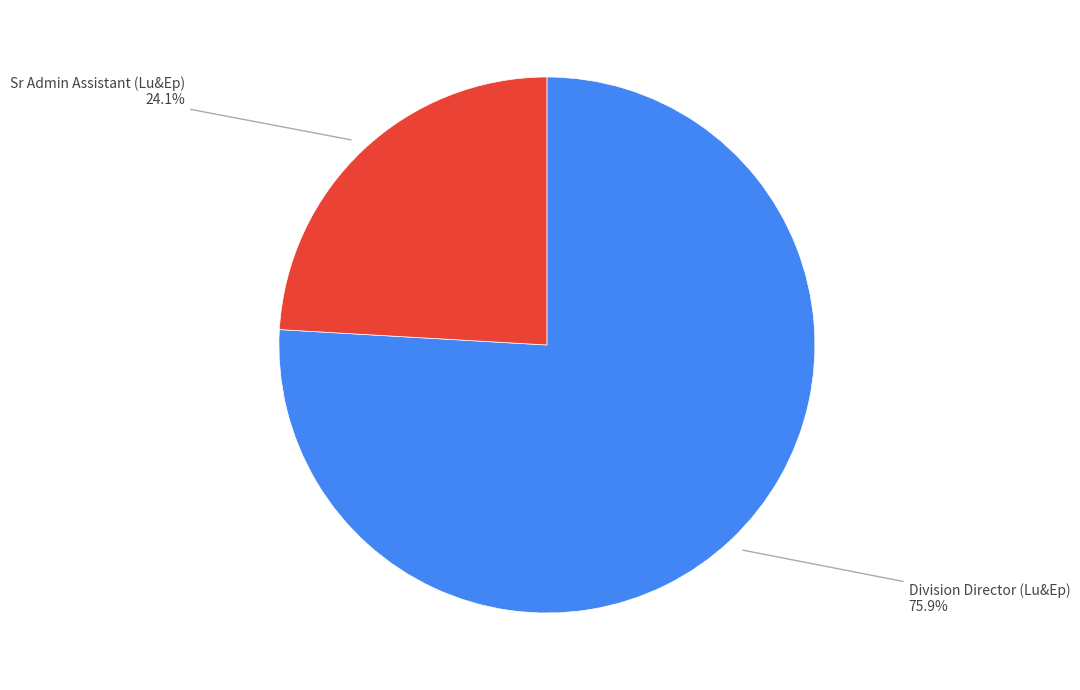

Is there a majority slice in this chart?

Yes